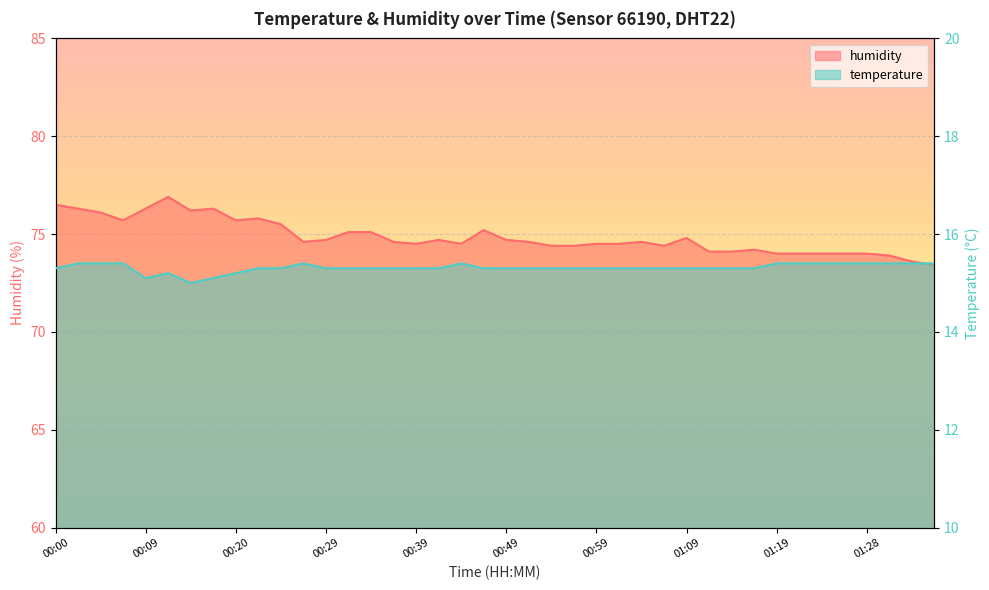

Rank the series by their maximum value, from highest to lowest.

humidity, temperature